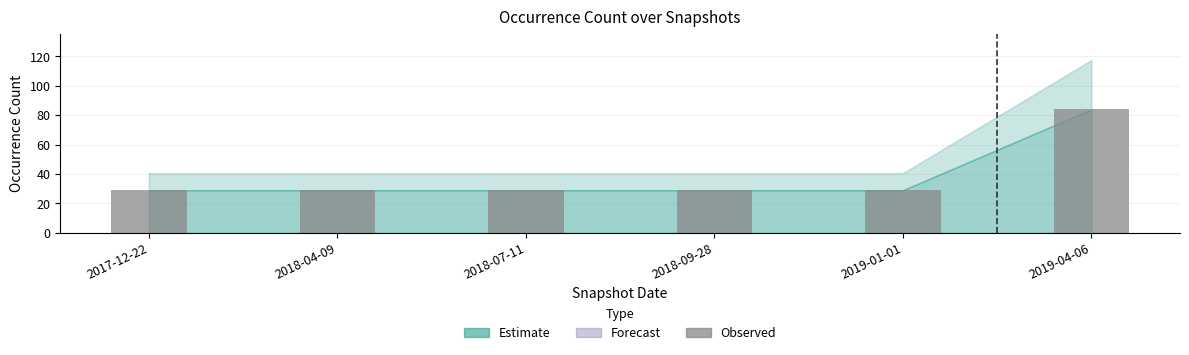

What is the label of the 5th bar from the left?

2019-01-01